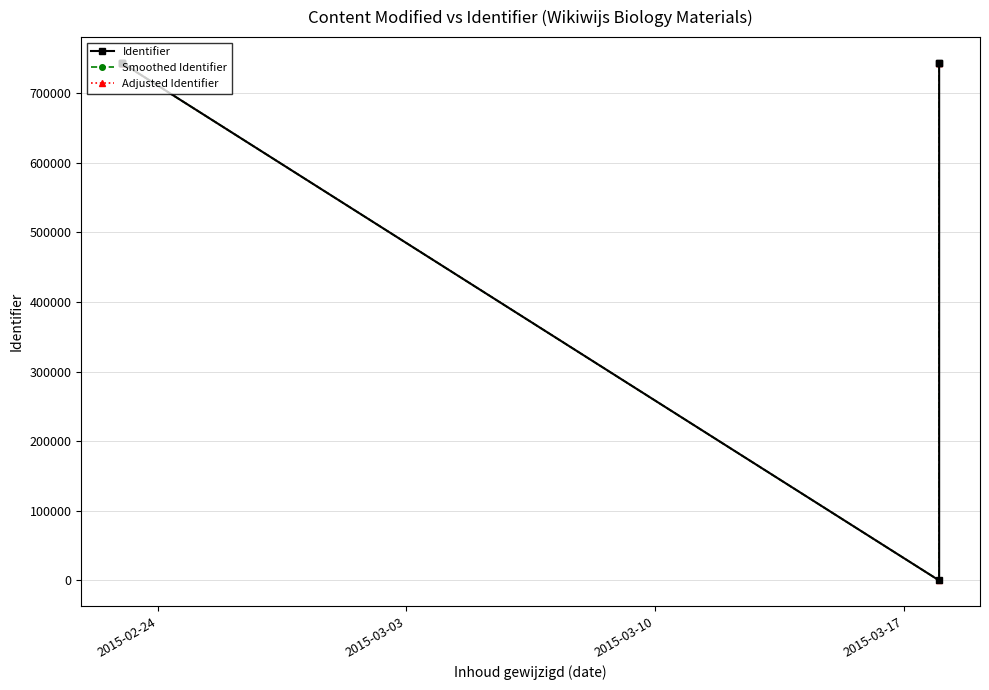

How many lines are shown in the chart?

3